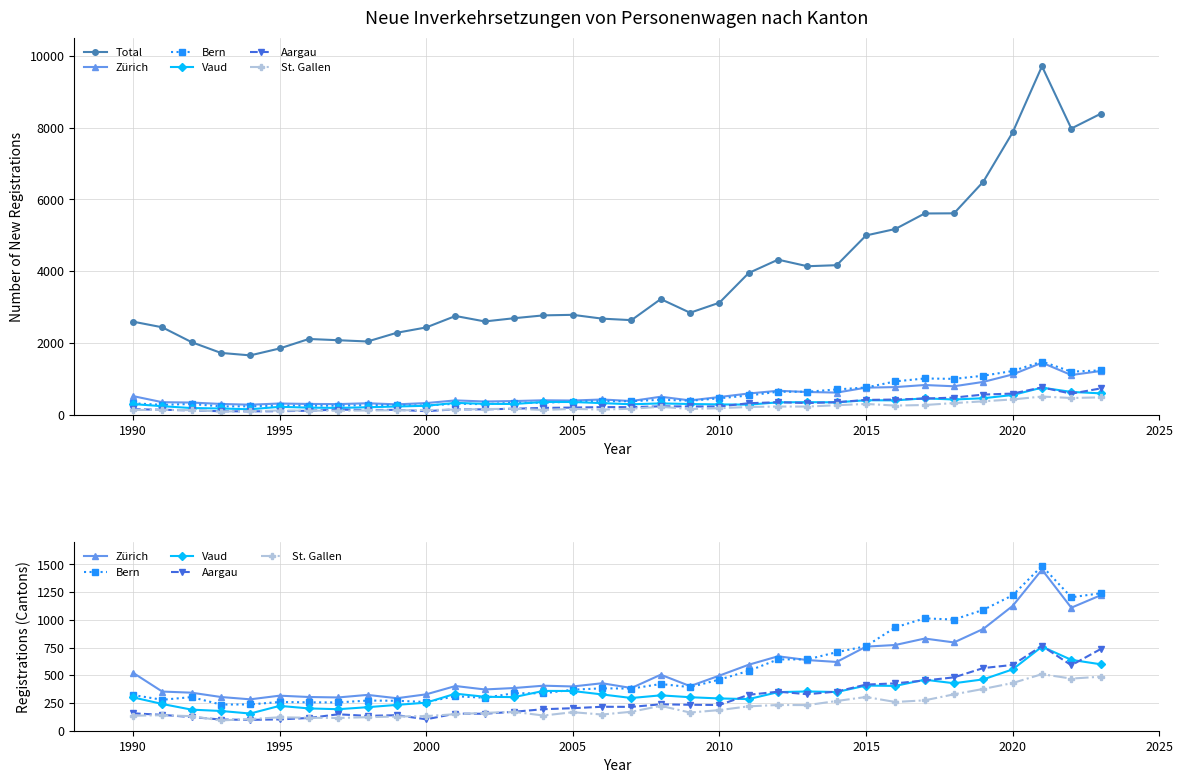

Which series has the largest total across all categories?

Total